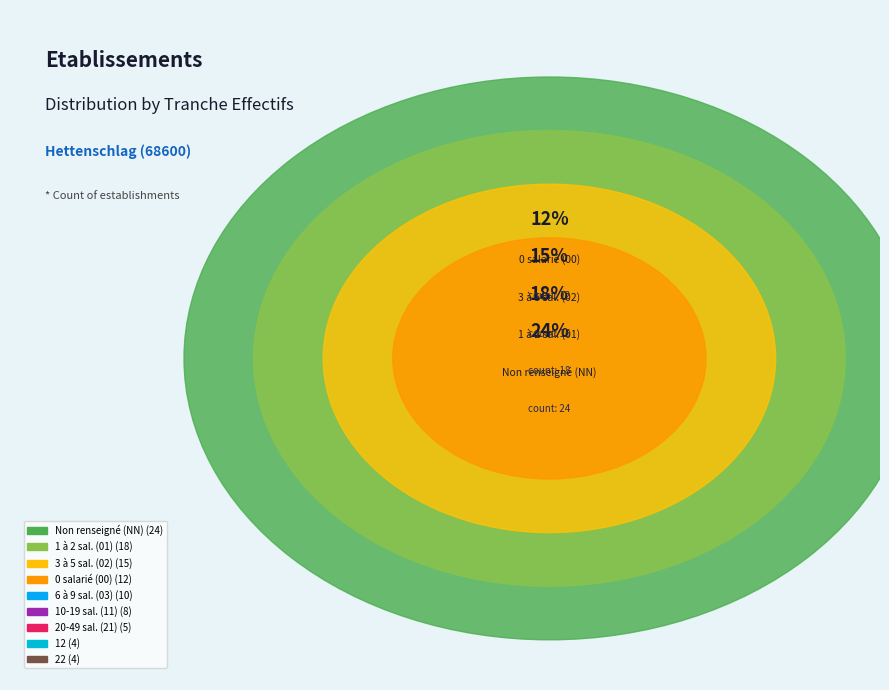

Rank the categories by value from lowest to highest.

12, 22, 21, 11, 03, 00, 02, 01, NN